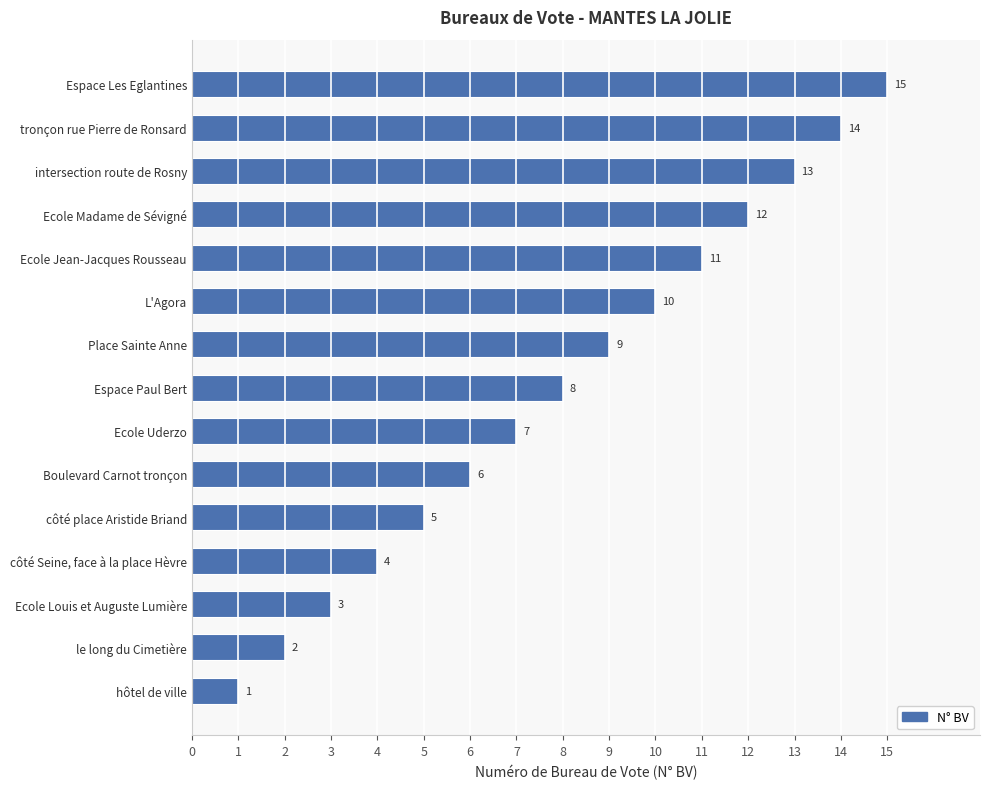

Is it true that the value at hôtel de ville is 1?

True